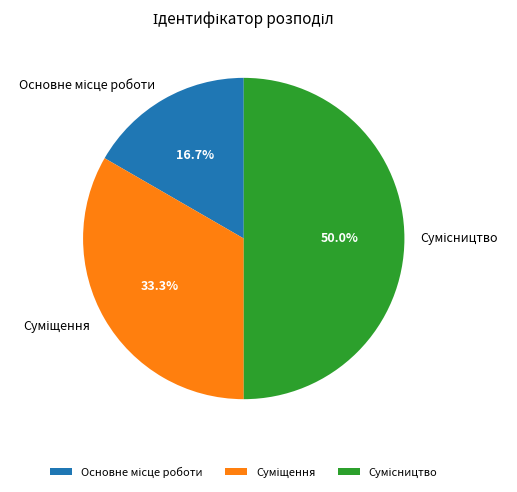

To the nearest percent, what is the difference between the Суміщення and Основне місце роботи slice percentages?

17%